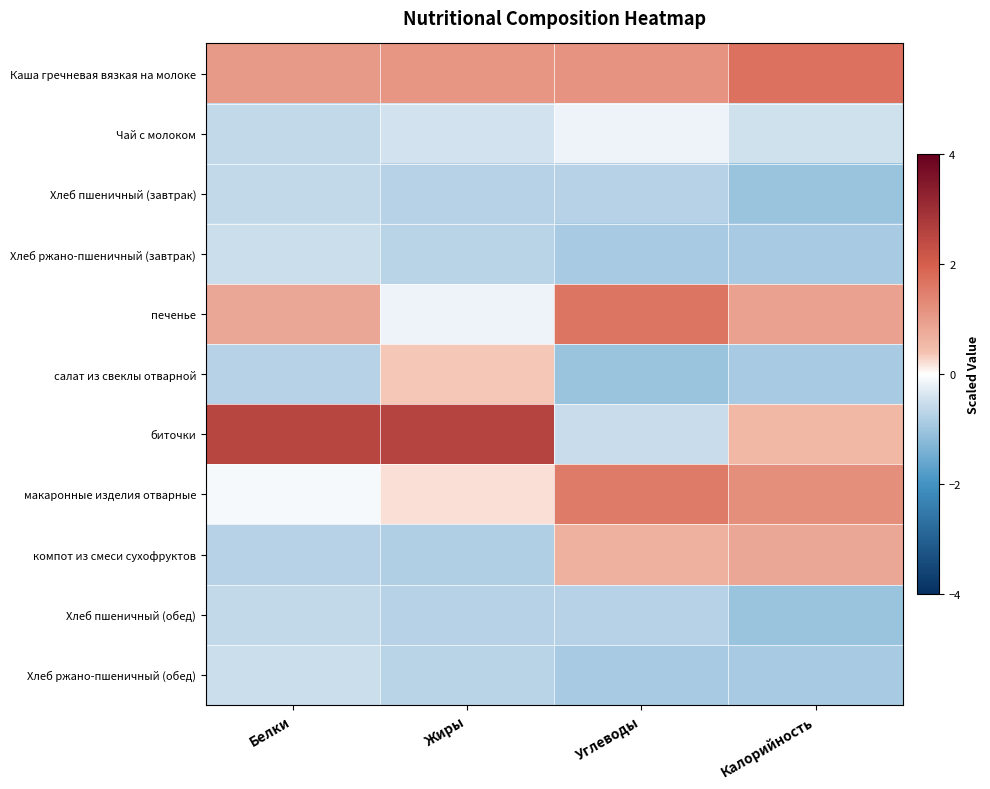

What is the difference between the highest and lowest values at Жиры?

3.4